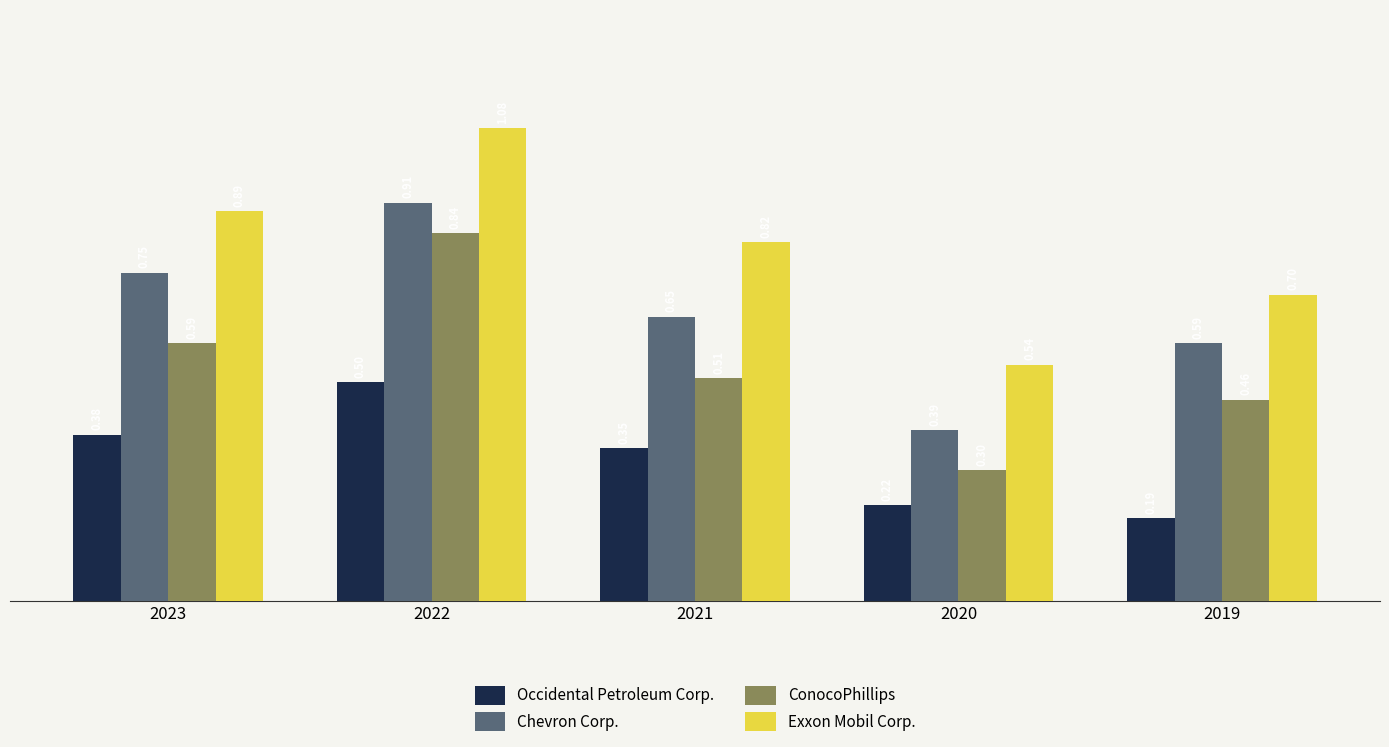

Between 2023 and 2020, which series saw the biggest shift?

Chevron Corp.